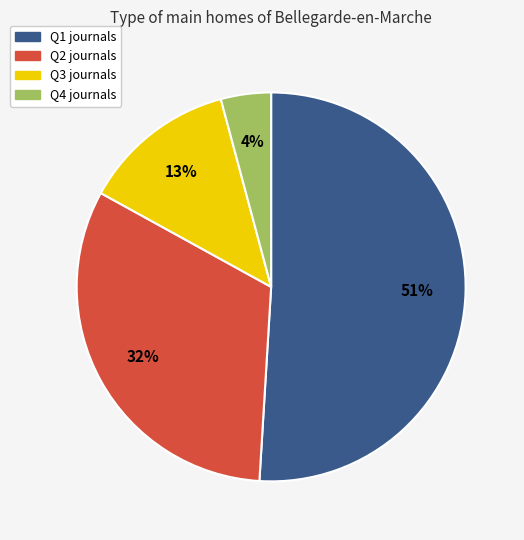

Is the sum of Q2 and Q1 greater than half?

Yes